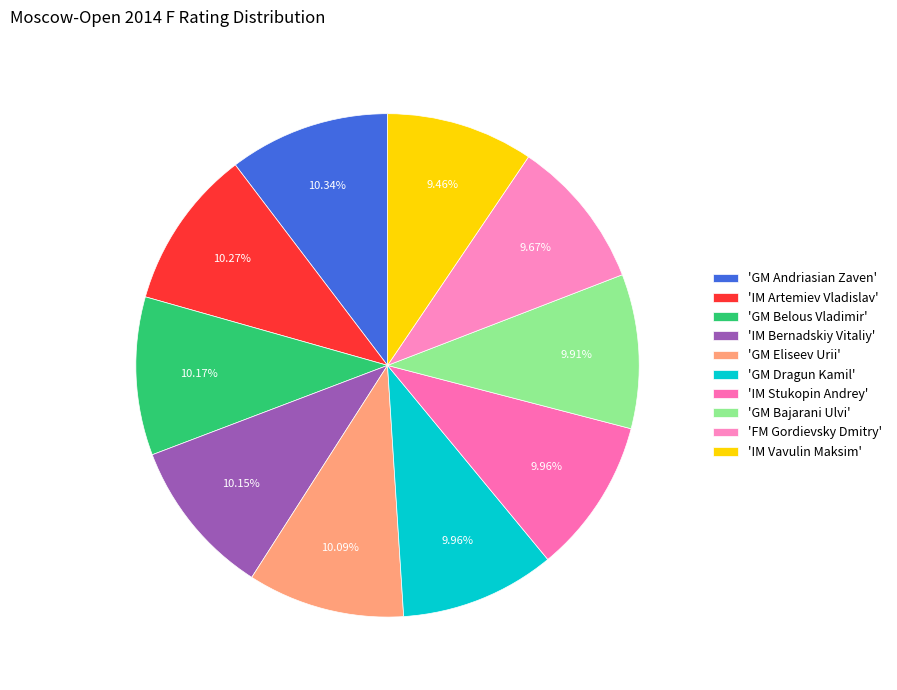

Which slice is the smallest?

IM Vavulin Maksim